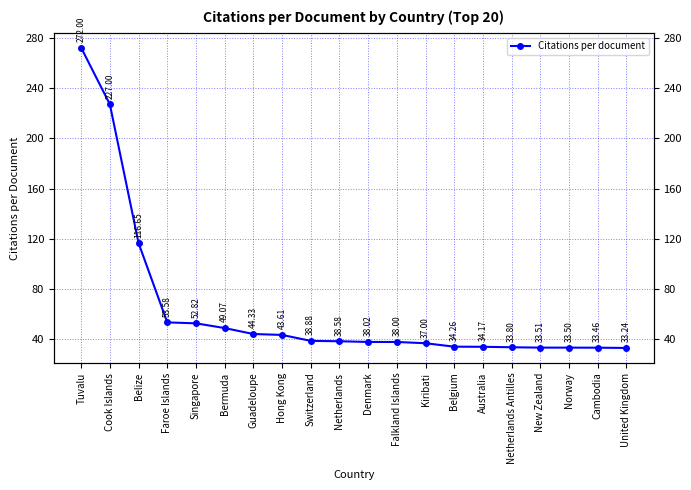

What is the difference between the maximum and minimum values?

238.8